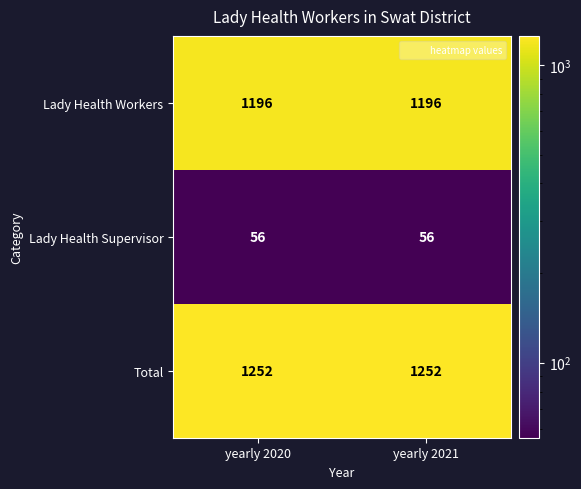

What is the difference between the highest and lowest values at yearly 2020?

1196